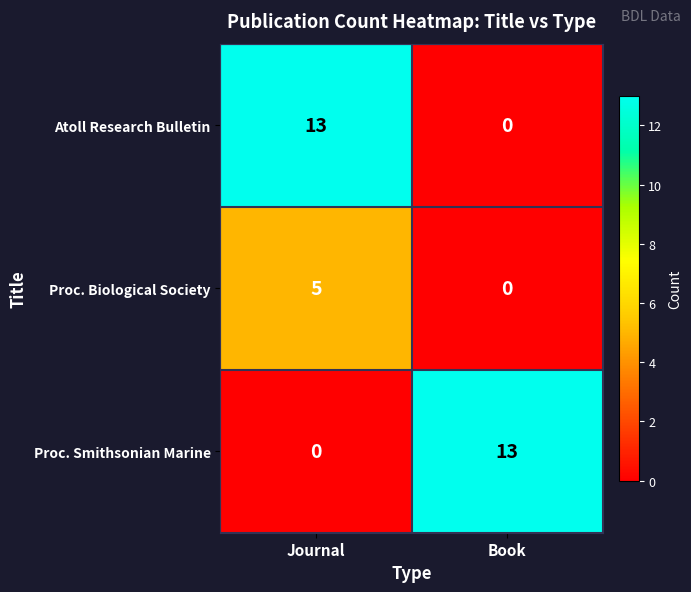

Reading right to left, list all the values displayed in this chart.

Atoll Research Bulletin: Book=0	Journal=13
Proc. Biological Society: Book=0	Journal=5
Proc. Smithsonian Marine: Book=13	Journal=0